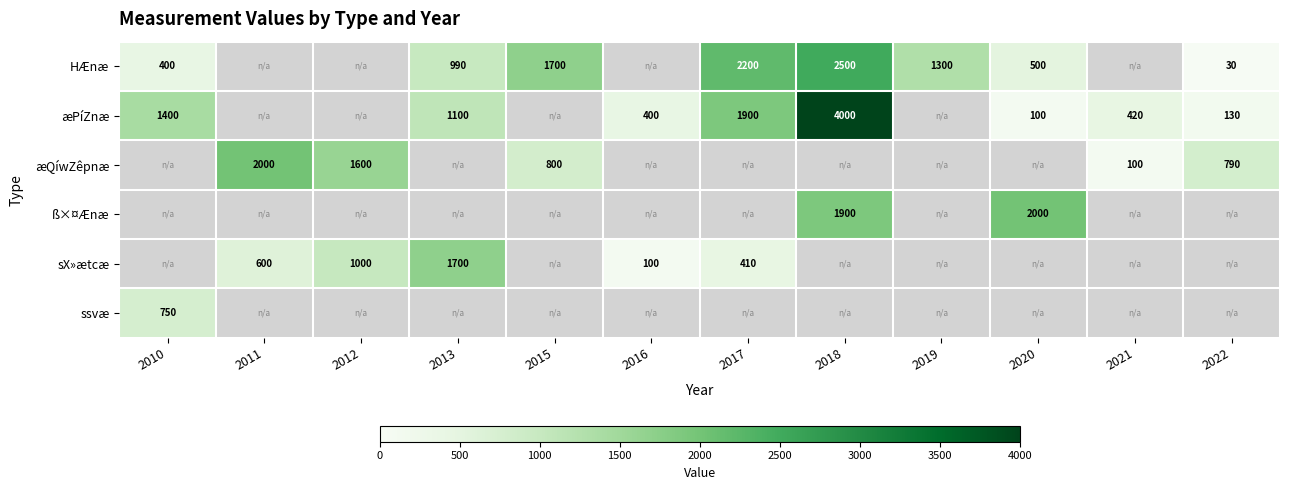

Which has a higher value, 2017 or 2018?

2018